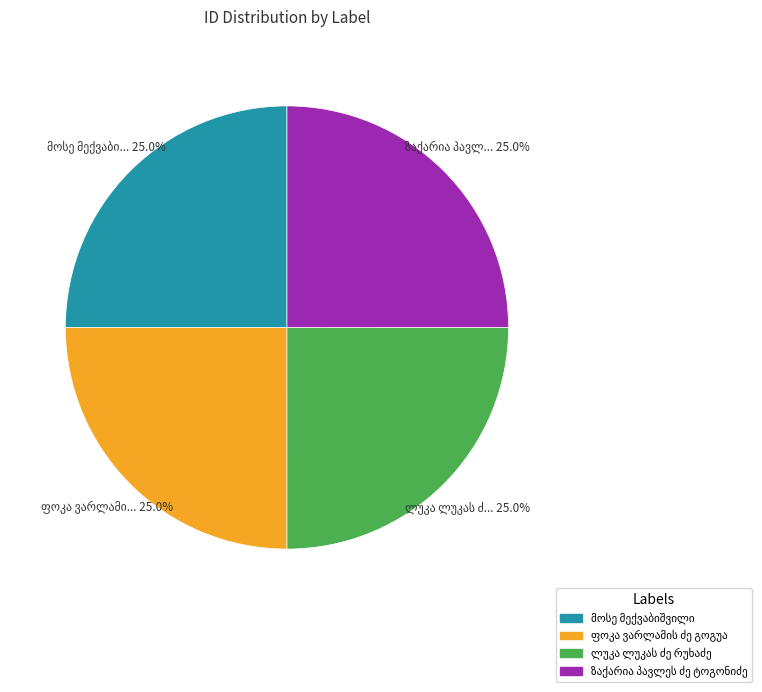

Does any single category account for the majority?

No